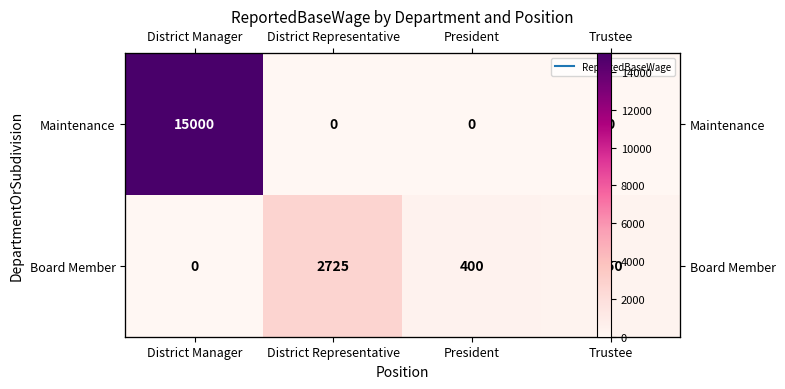

Which series changed the most between District Manager and District Representative?

Maintenance